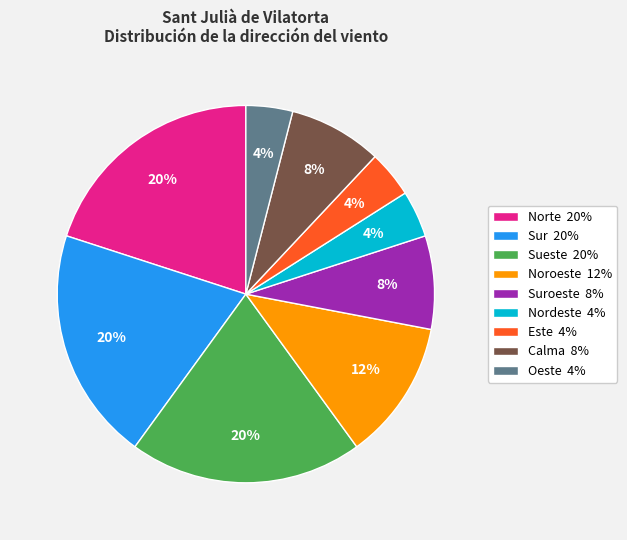

How many segments does this pie chart have?

9